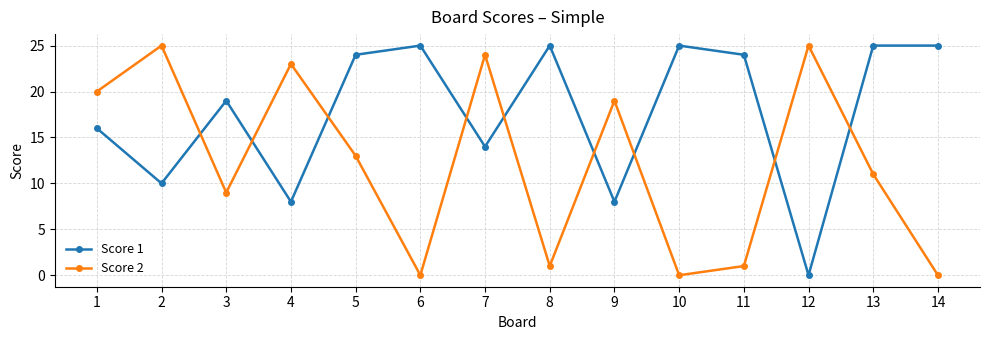

What is the total value across all series at 4?

31